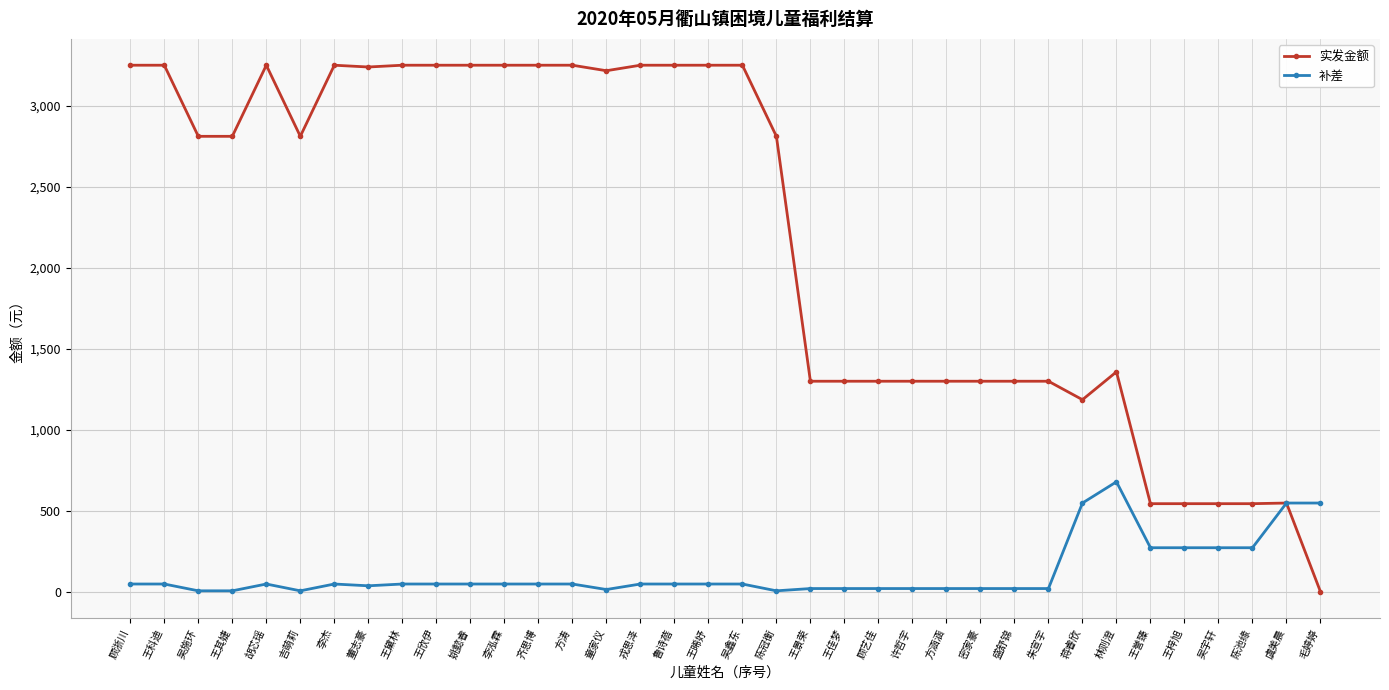

Rank the series at 童家仪 from lowest to highest value.

补差, 实发金额